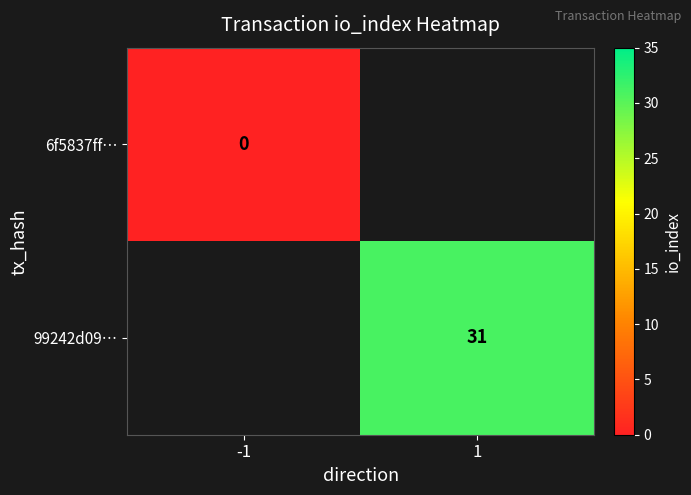

The value of 99242d09… at 1 is 31. True or false?

True